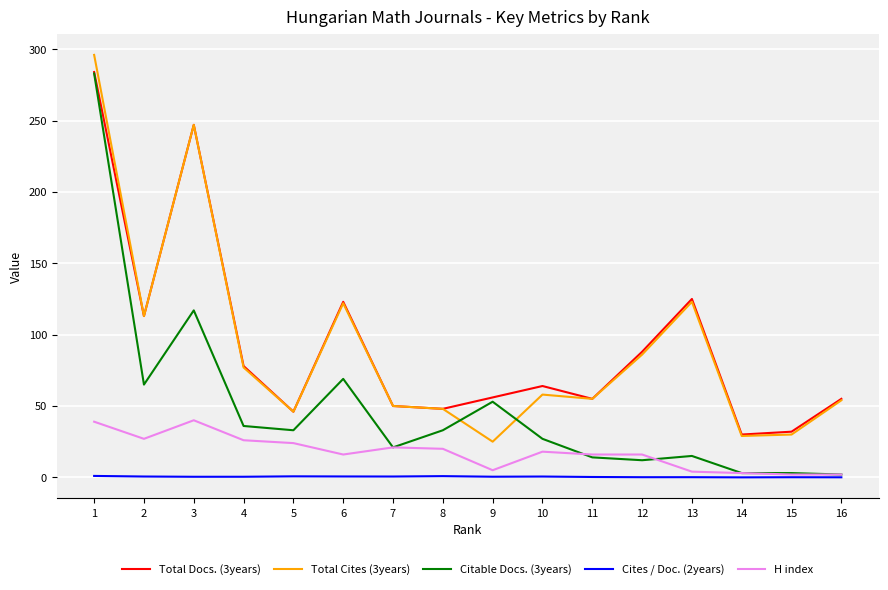

The value of Citable Docs. (3years) at 4 is 36.0. True or false?

True